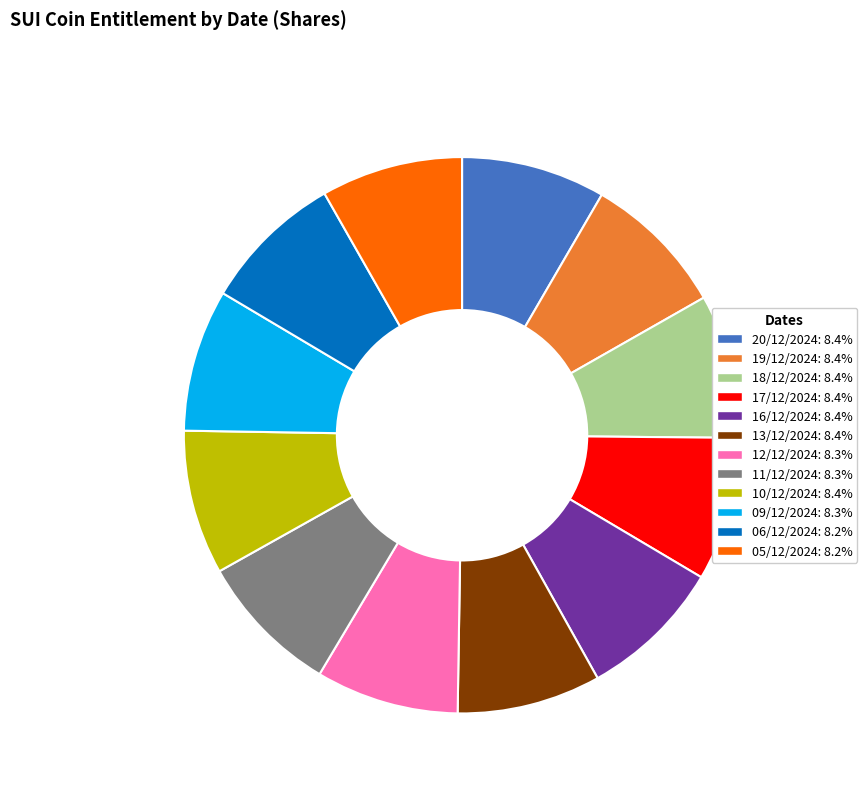

Do 16/12/2024: 8.4% and 20/12/2024: 8.4% together represent more than half of the pie?

No